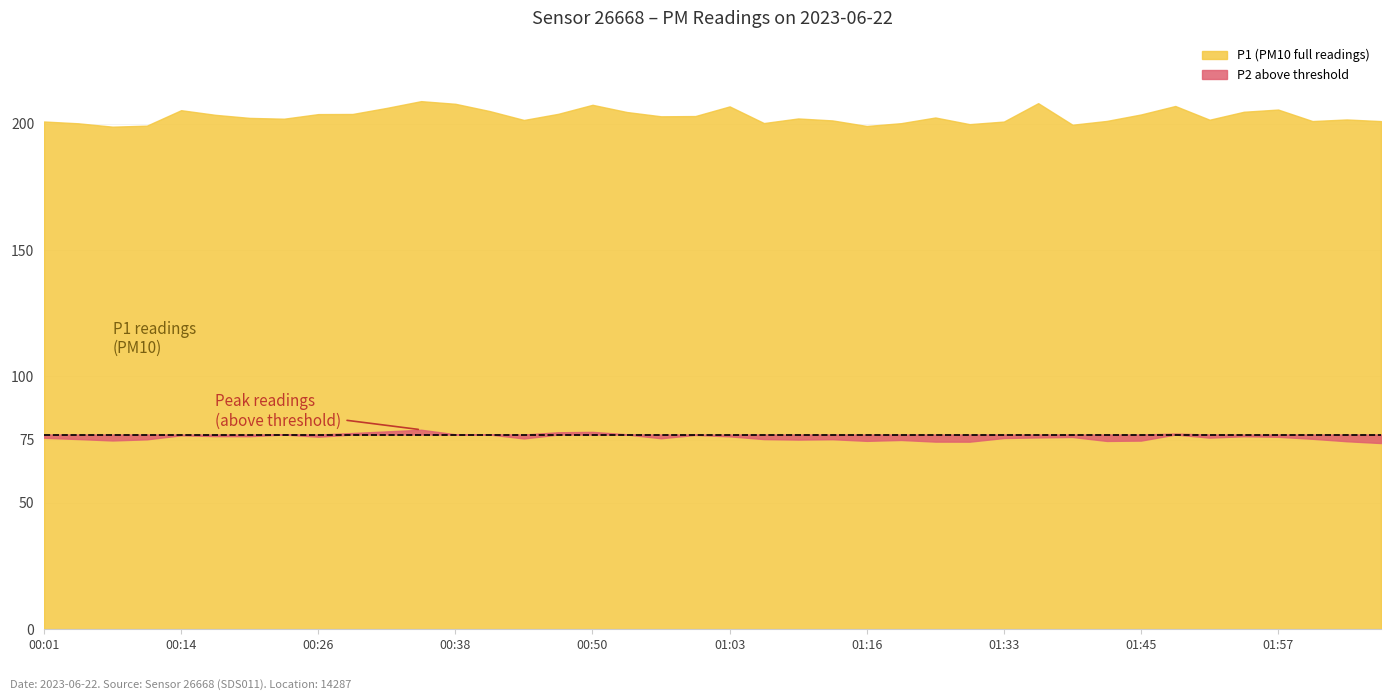

True or false: P1 and P2 intersect in this chart.

False